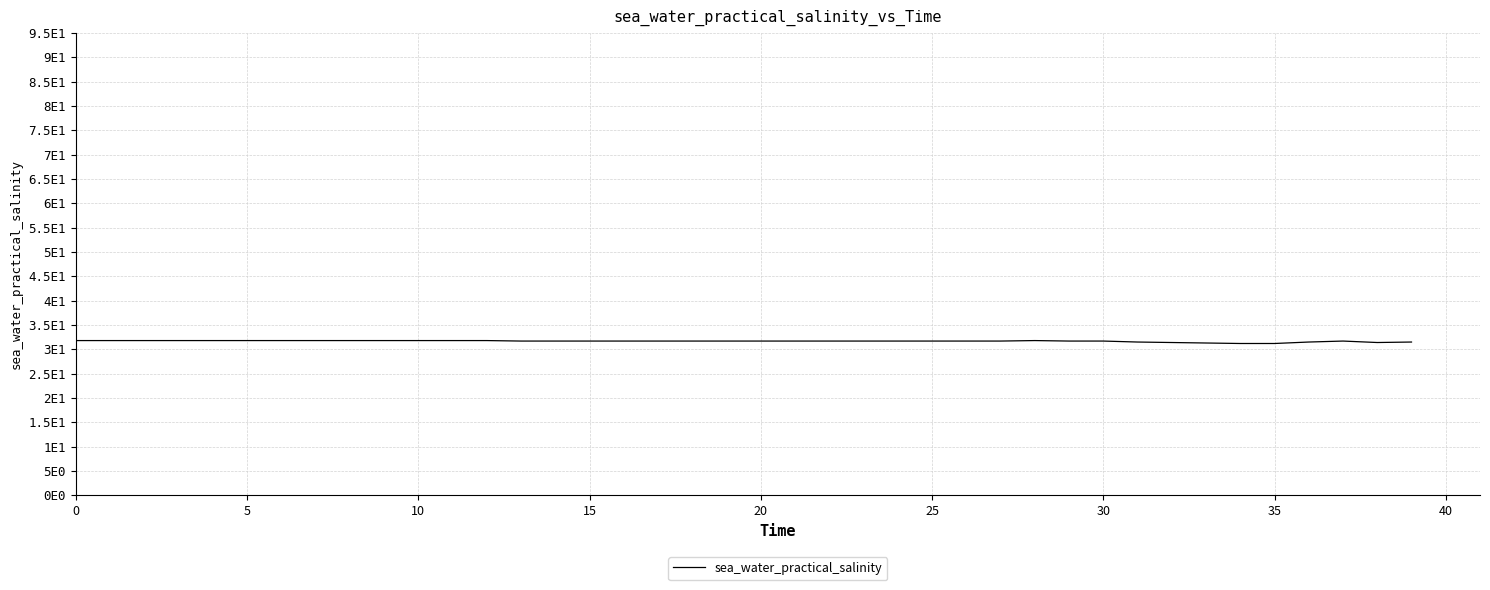

How many series are shown in this chart?

1